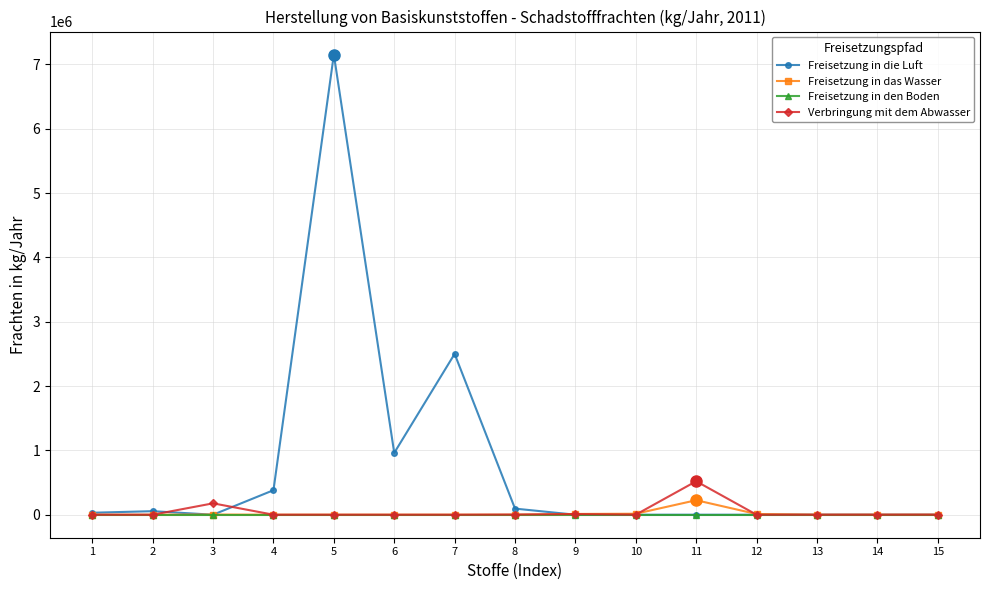

Is this an area chart (filled region under the line)?

No